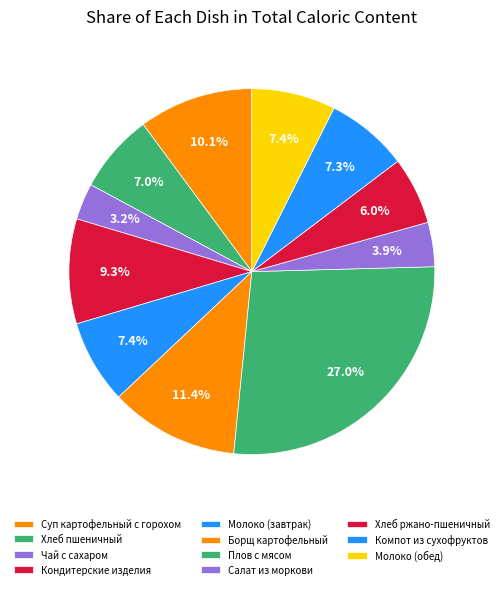

How many slices are in this pie chart?

11